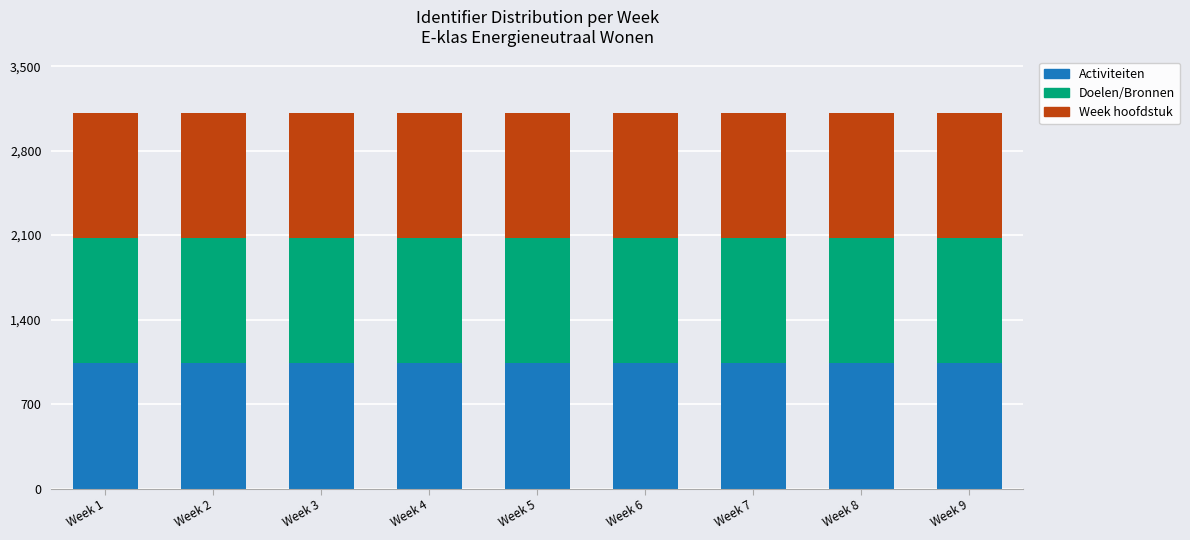

What is the total value across all series at Week 3?

3112.9